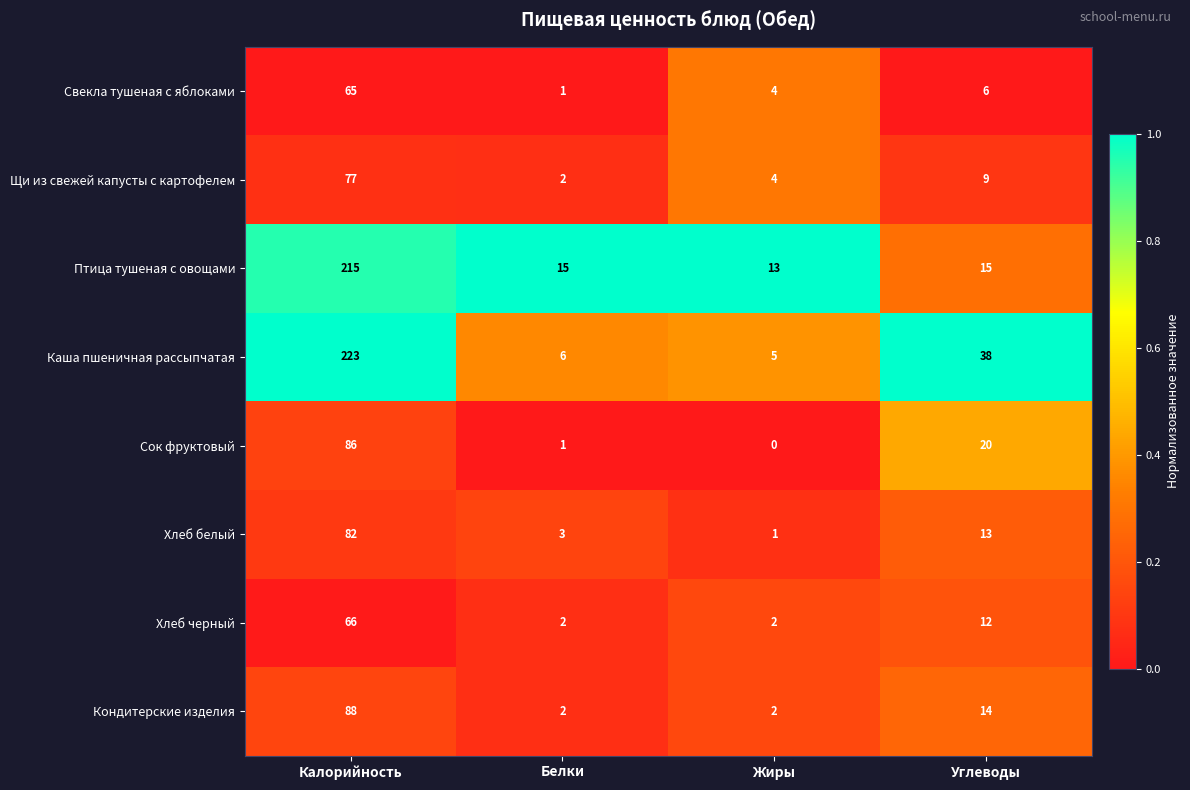

What is the total value across all series at Калорийность?

902